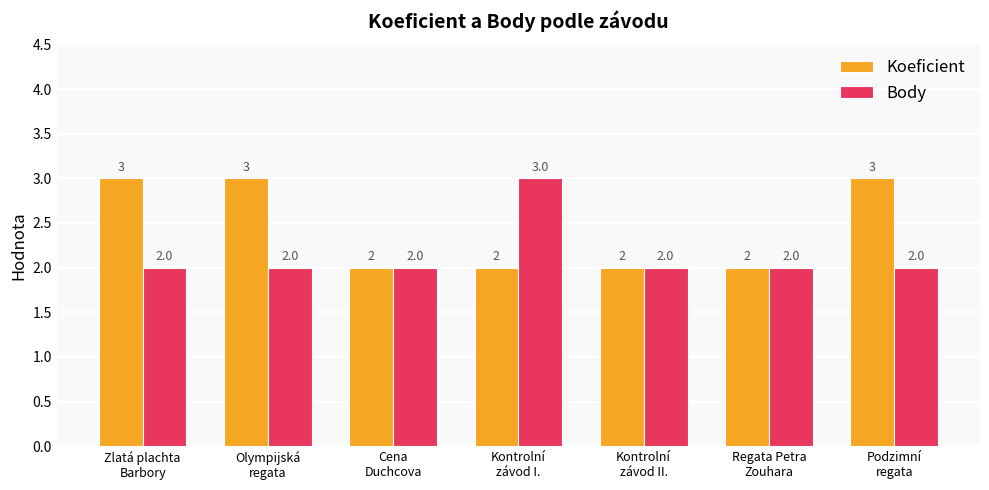

The Koeficient series shows 2 at Kontrolní
závod II.. True or false?

True